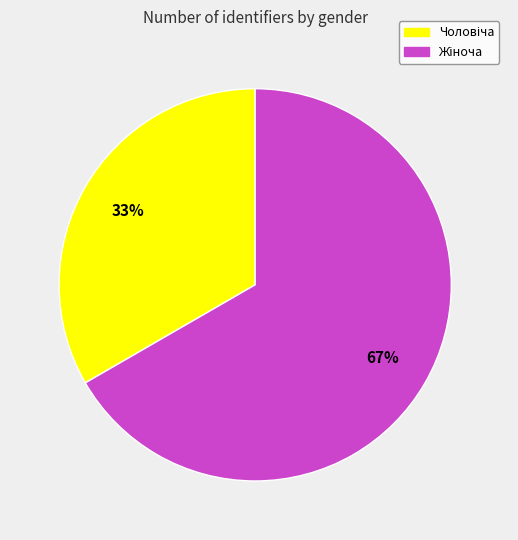

To the nearest percent, what is the average slice percentage?

50%